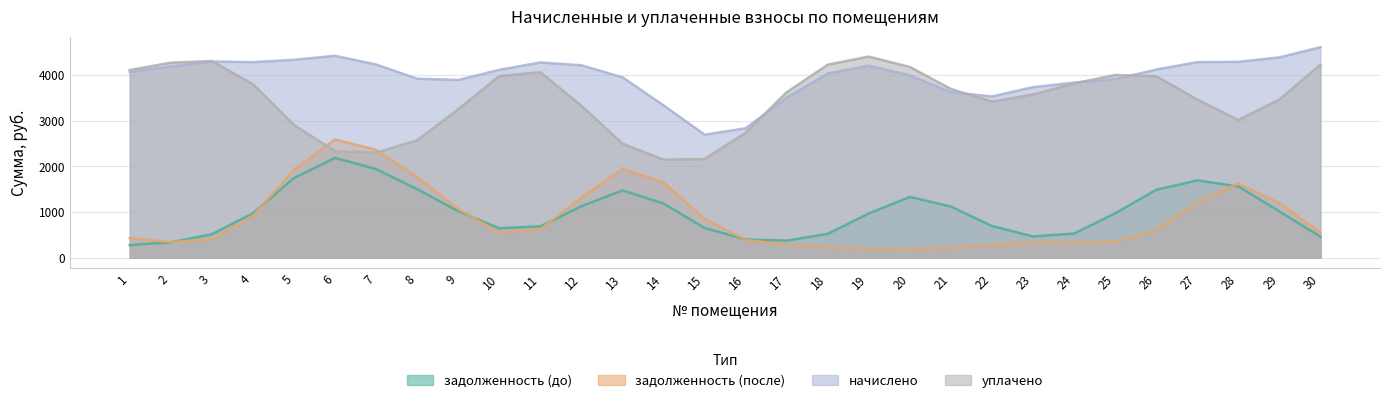

Does the chart display data point markers on the line(s)?

No